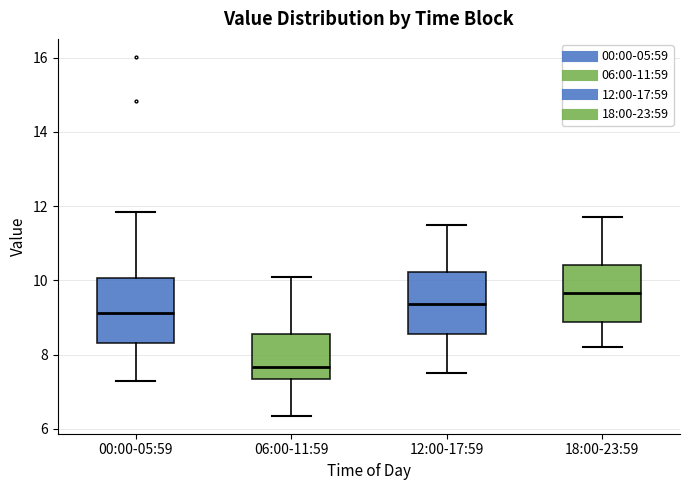

Reading left to right, transcribe this box plot: for each box, give where its median line is, the range the box spans, and where its two whiskers end, as read against the y-axis. The values are not printed on the chart, so give them approximately, as read against the axis.

00:00-05:59: median 9.2, box 8.4 to 10.0, whiskers 7.4 to 11.8
06:00-11:59: median 7.6, box 7.4 to 8.6, whiskers 6.4 to 10.0
12:00-17:59: median 9.4, box 8.6 to 10.2, whiskers 7.6 to 11.6
18:00-23:59: median 9.6, box 8.8 to 10.4, whiskers 8.2 to 11.8